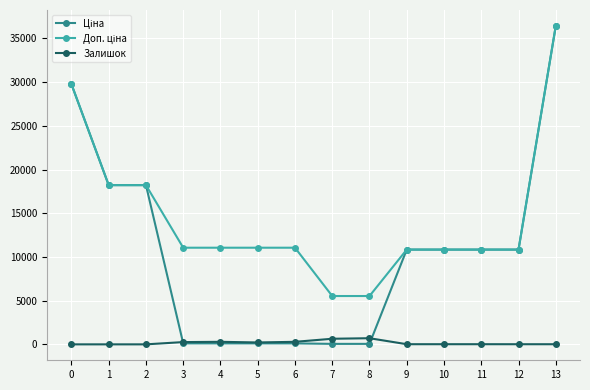

Where is the first local minimum for Залишок?

5